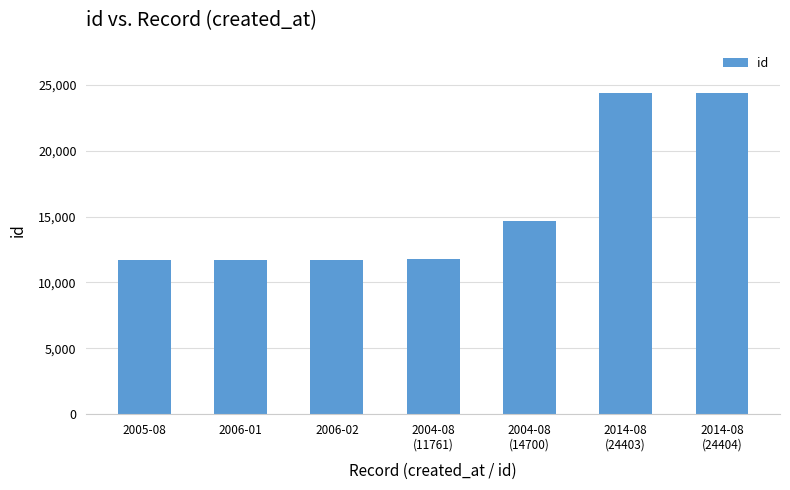

The chart shows a value of 11761 at 2004-08
(11761). True or false?

True